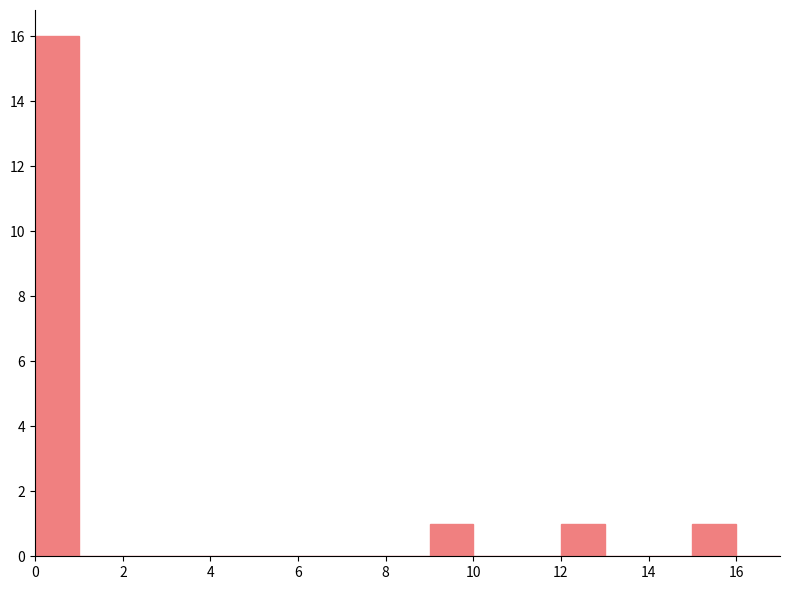

How tall is the bar that spans 15 to 16 on the x-axis? The values are not printed on the chart, so give them approximately, as read against the axis.

1